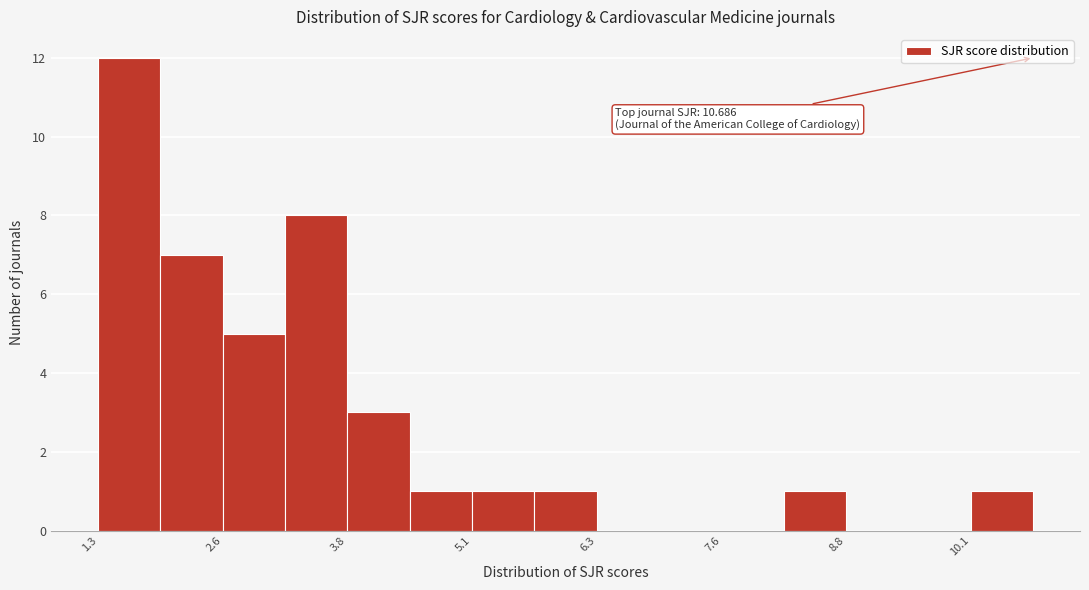

Read against the x-axis, roughly where is the centre of the tallest bar?

1.6